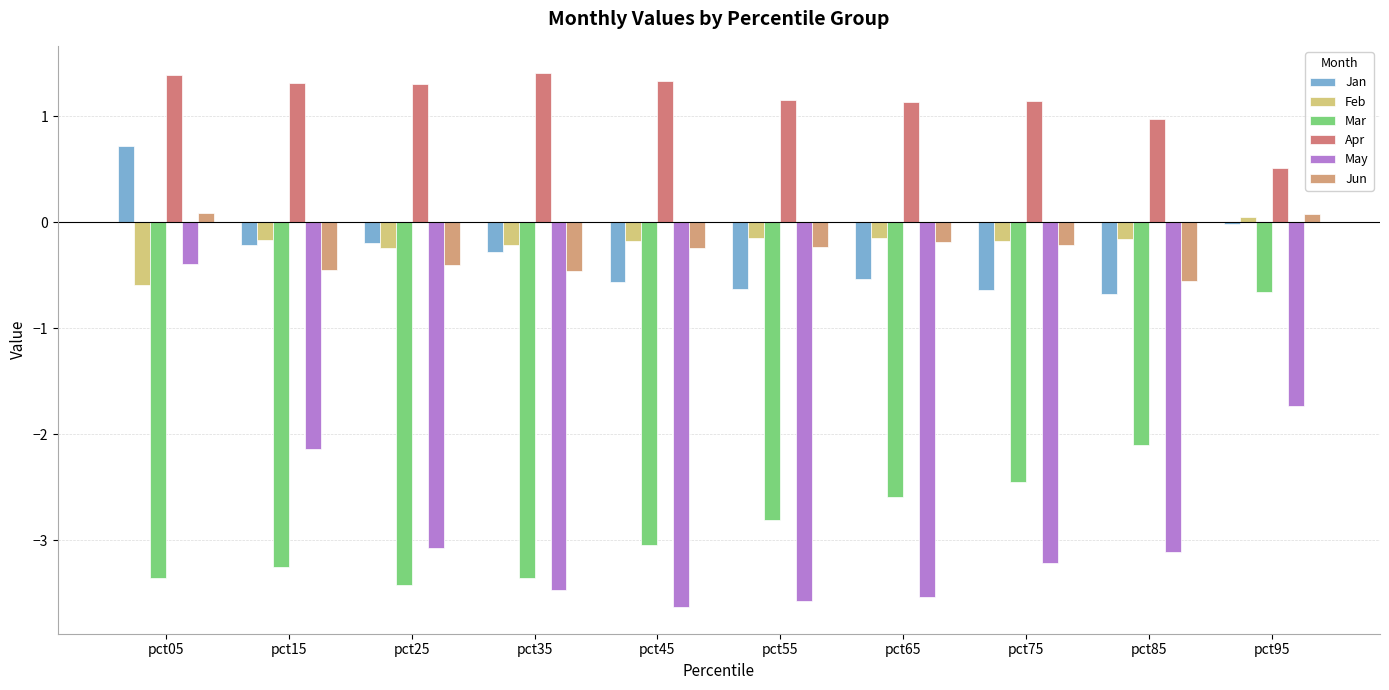

Are the bars horizontal?

No